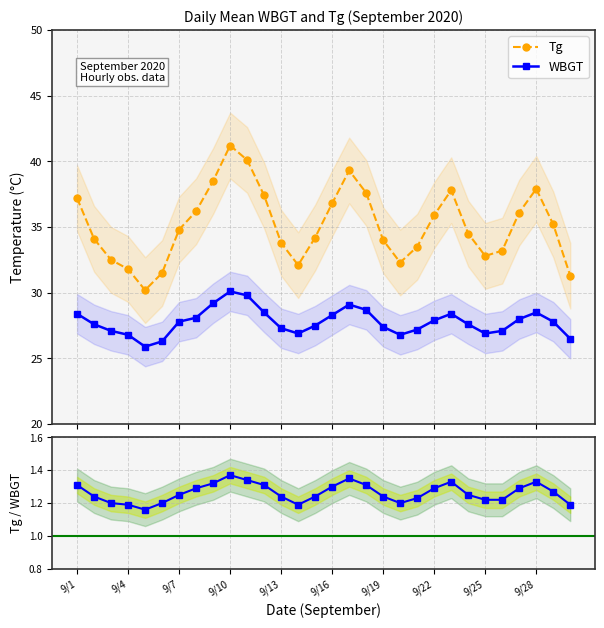

What is the highest value of the WBGT series?

30.1